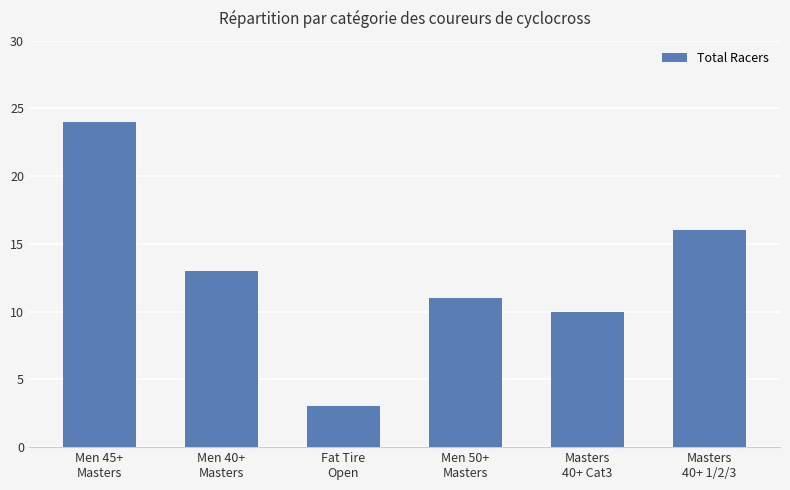

Where is the data nearest to the value 13?

Men 40+
Masters